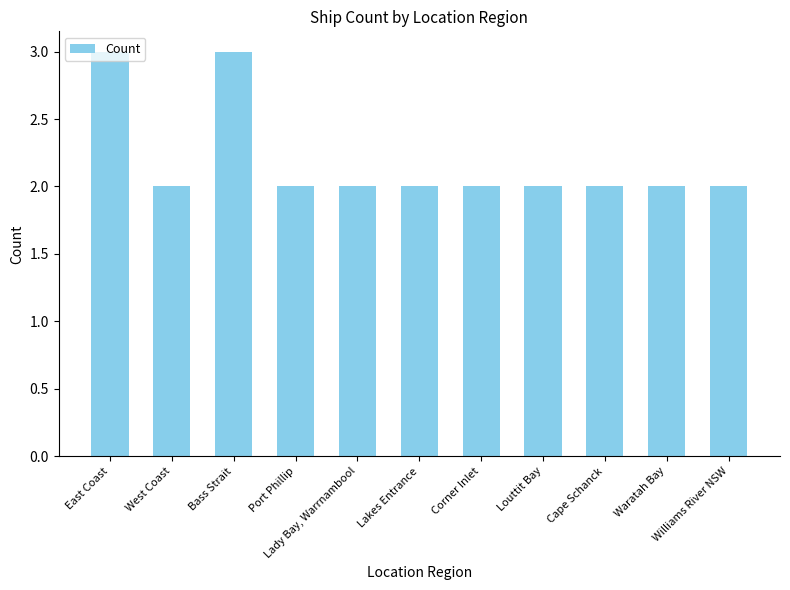

What is the greatest value displayed?

3